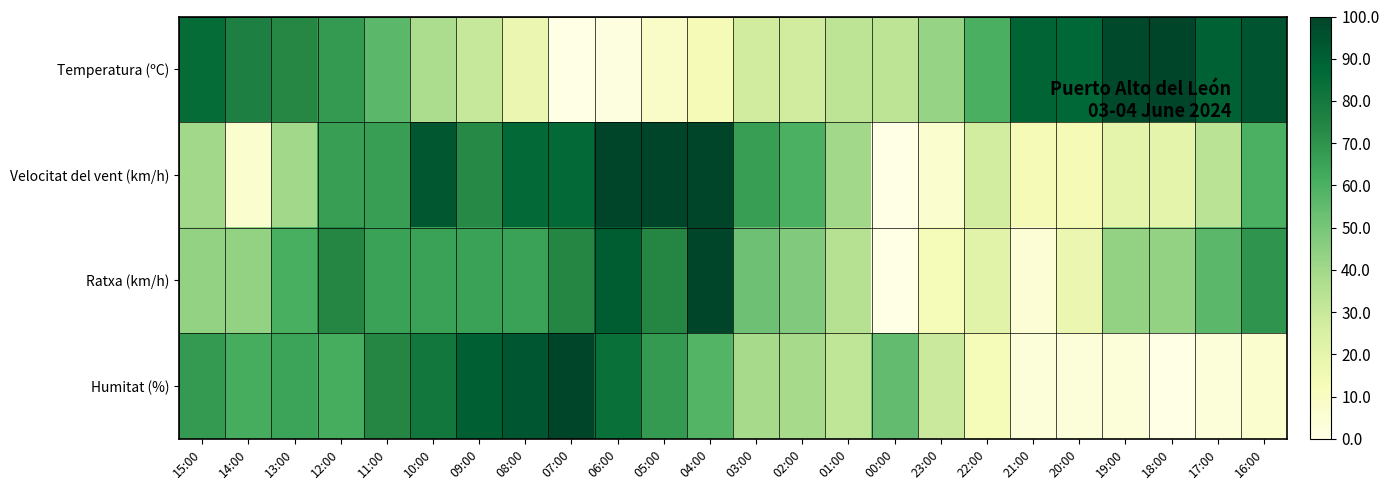

Which series has the largest total across all categories?

Temperatura (ºC)